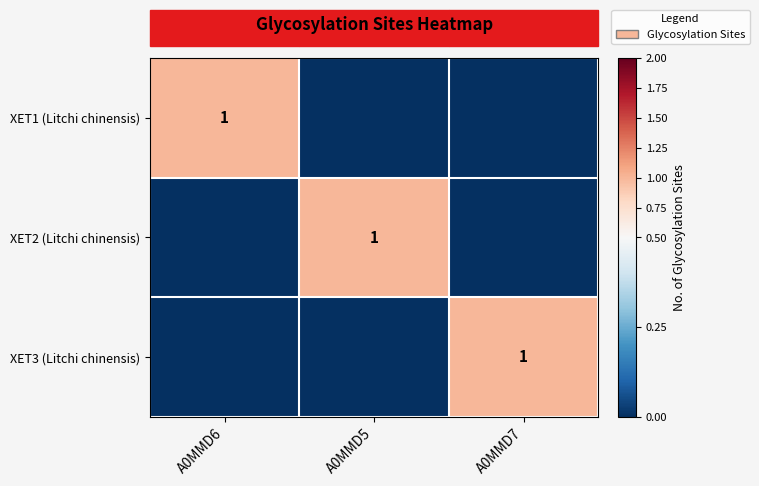

The XET3 (Litchi chinensis) series shows 1 at A0MMD7. True or false?

True